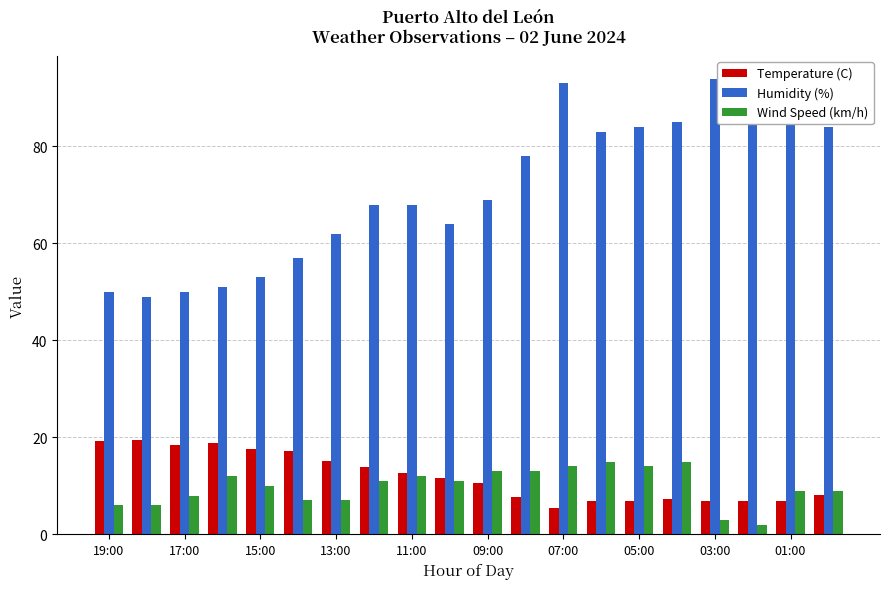

Which series has the largest total across all categories?

Humidity (%)